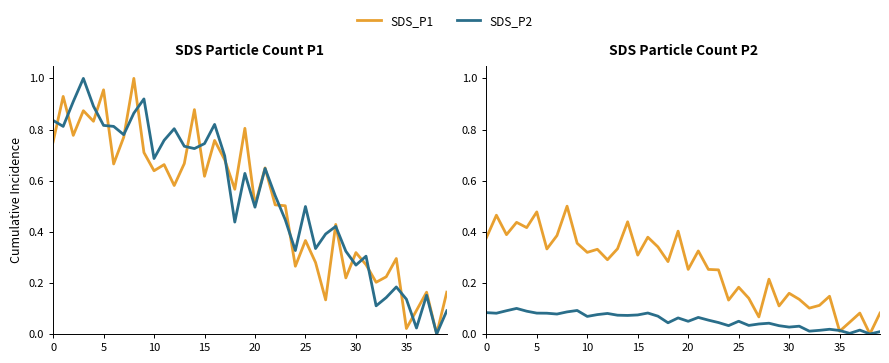

Is it true that SDS_P2 equals 0.1 at 11?

True